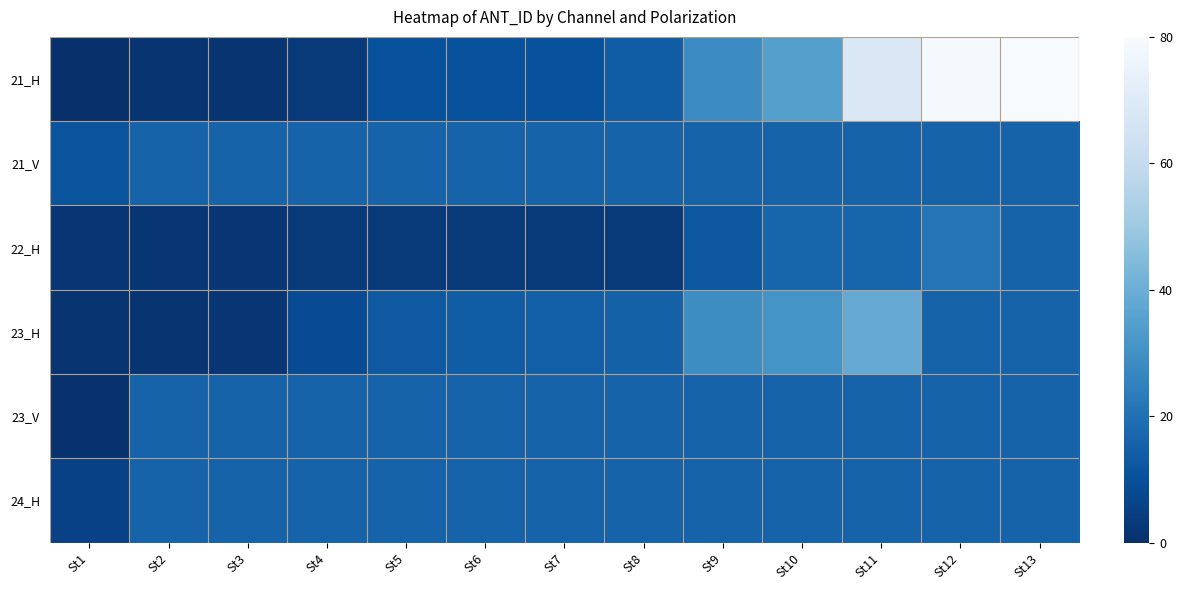

What is the total value across all series at St11?

171.1